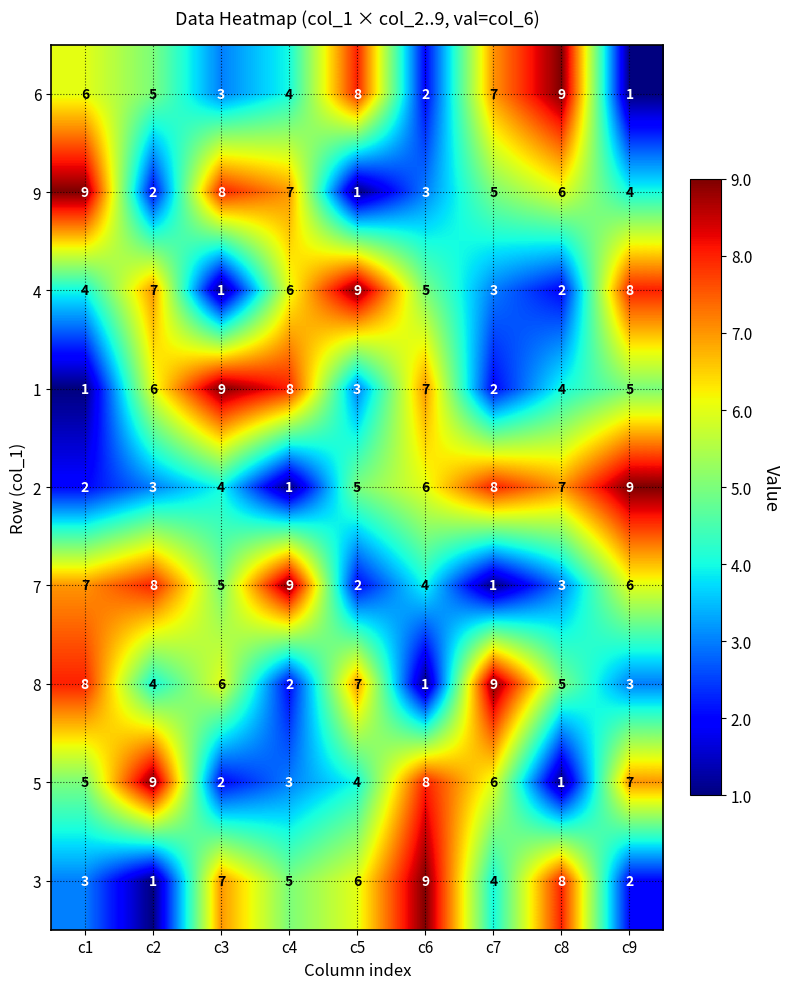

The 3 series shows 14 at c8. True or false?

False